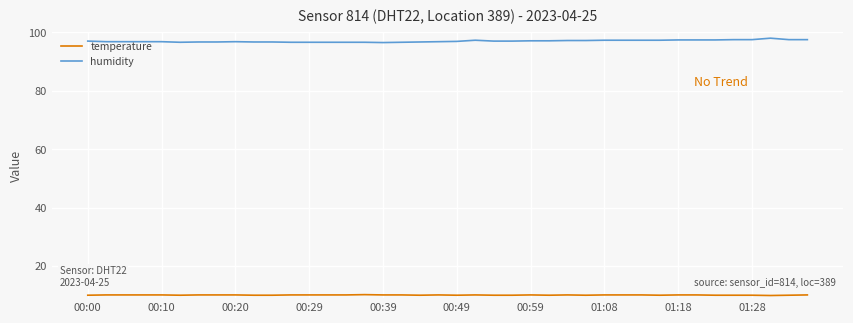

True or false: humidity and temperature intersect in this chart.

False